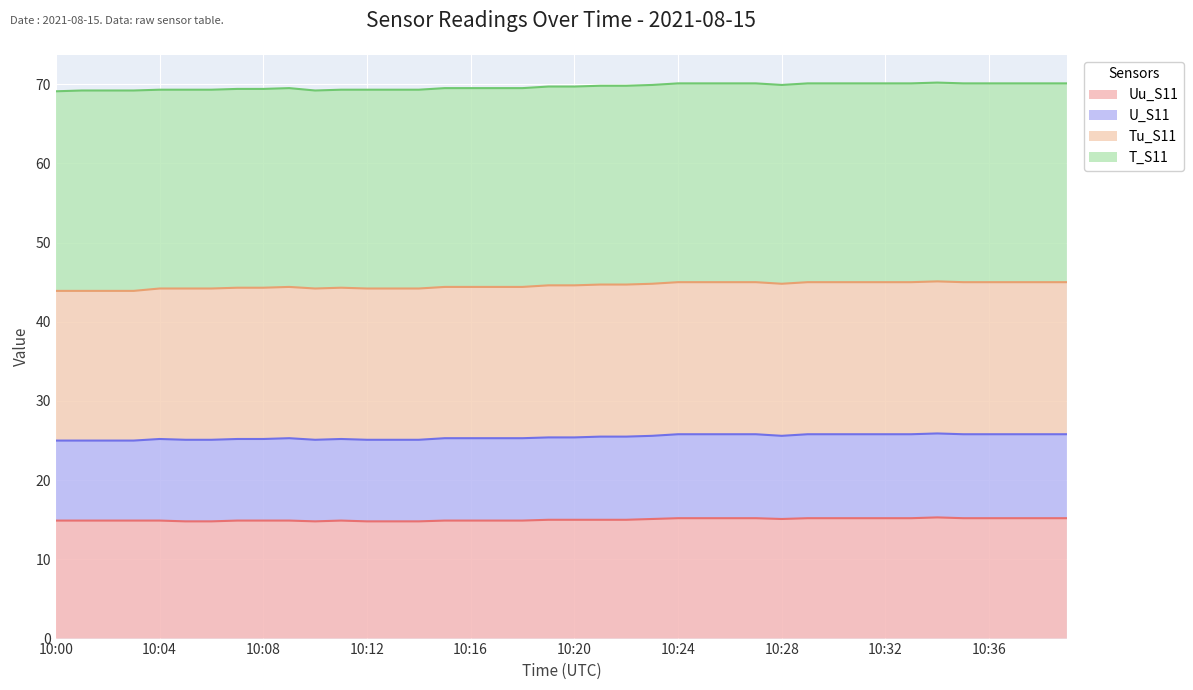

Which series changed the most between 10:13 and 10:35?

U_S11